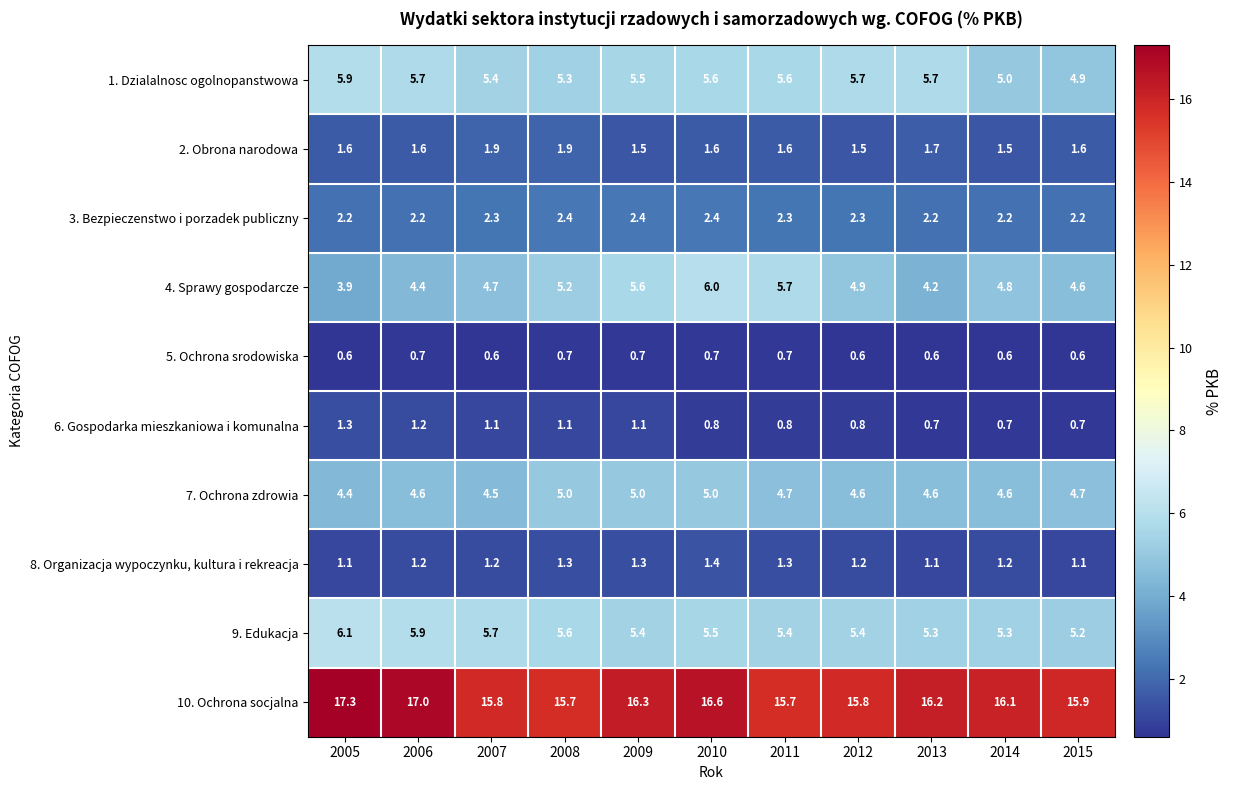

What is the total value across all series at 2006?

44.5